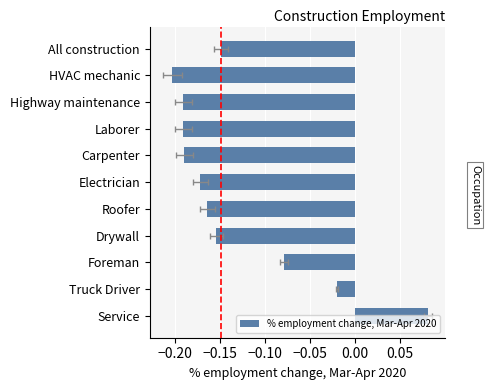

How many values are below 0?

10